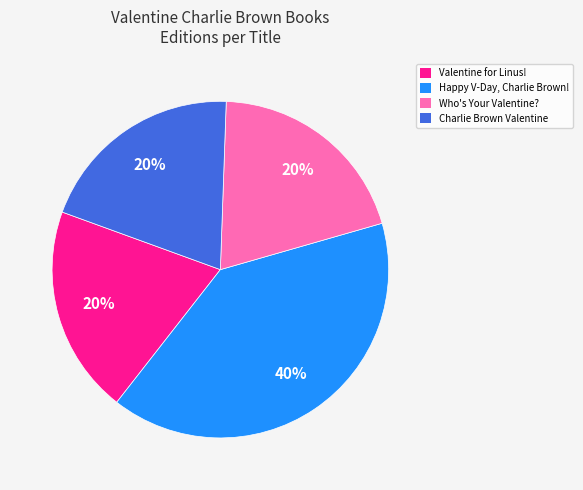

What is the largest slice in the pie chart?

Happy V-Day, Charlie Brown!